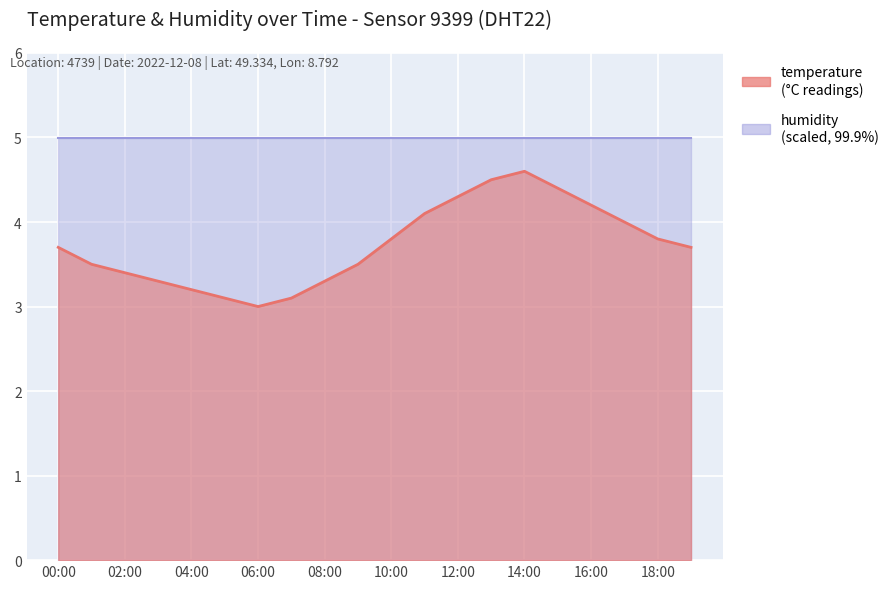

How many points are higher than both their immediate neighbors (excluding endpoints)?

1